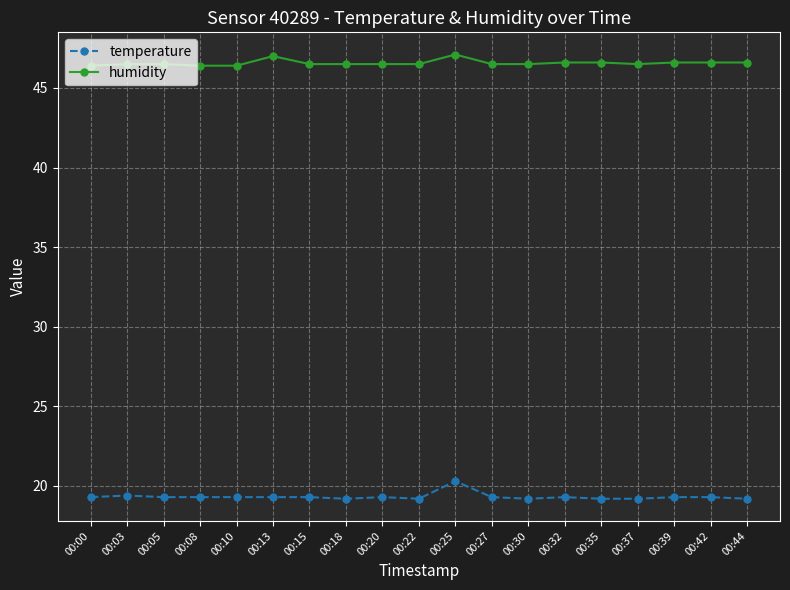

What is the minimum value shown in the chart?

19.2